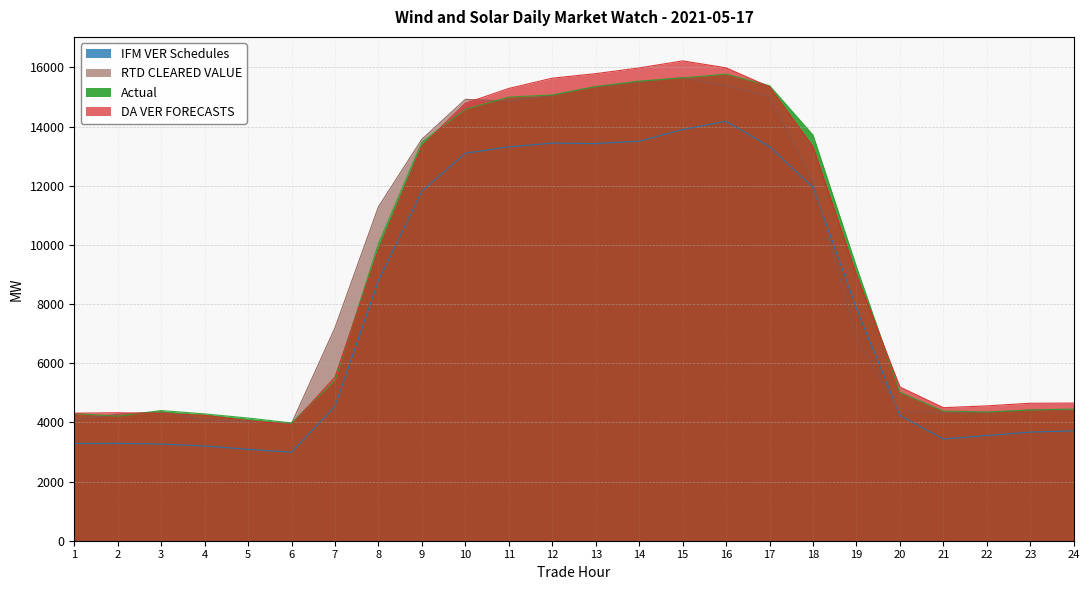

Which series has the largest total across all categories?

DA VER FORECASTS